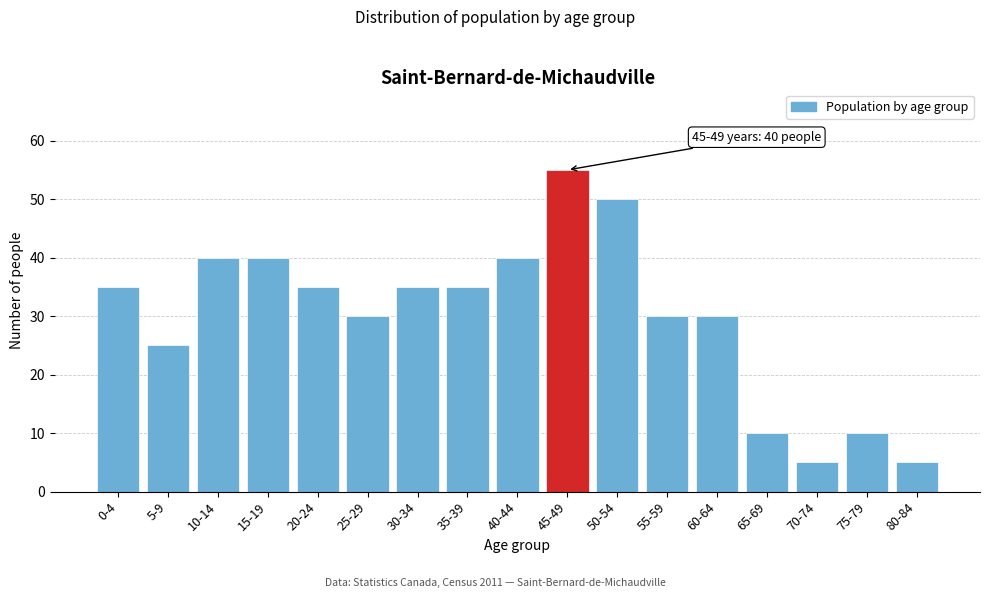

Reading right to left, transcribe all the data shown in this chart.

5	10	5	10	30	30	50	55	40	35	35	30	35	40	40	25	35